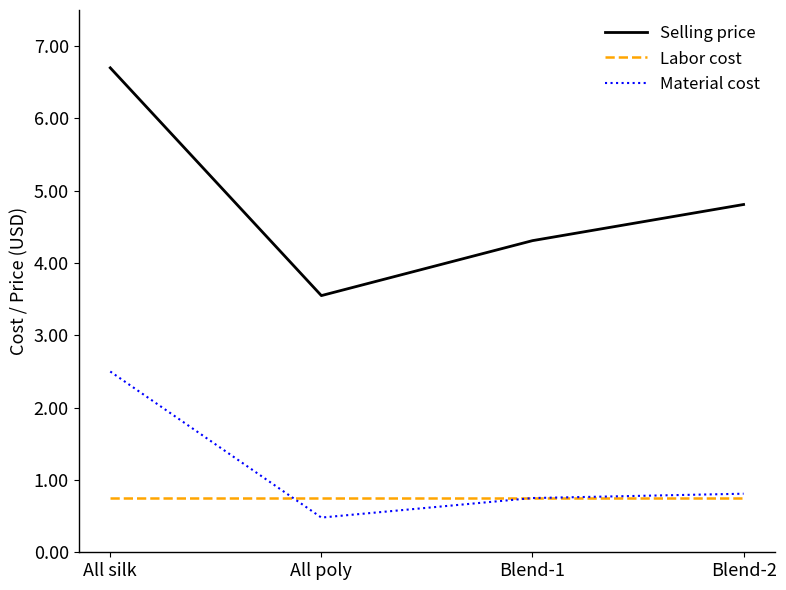

At All silk, list the series in order from smallest to largest.

Labor cost, Material cost, Selling price